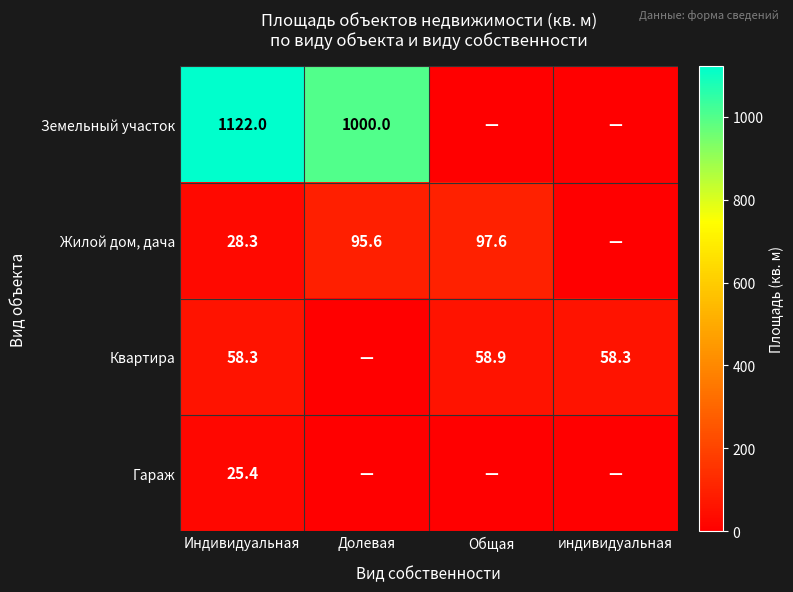

What is the difference between the highest and lowest values at Индивидуальная?

1096.6